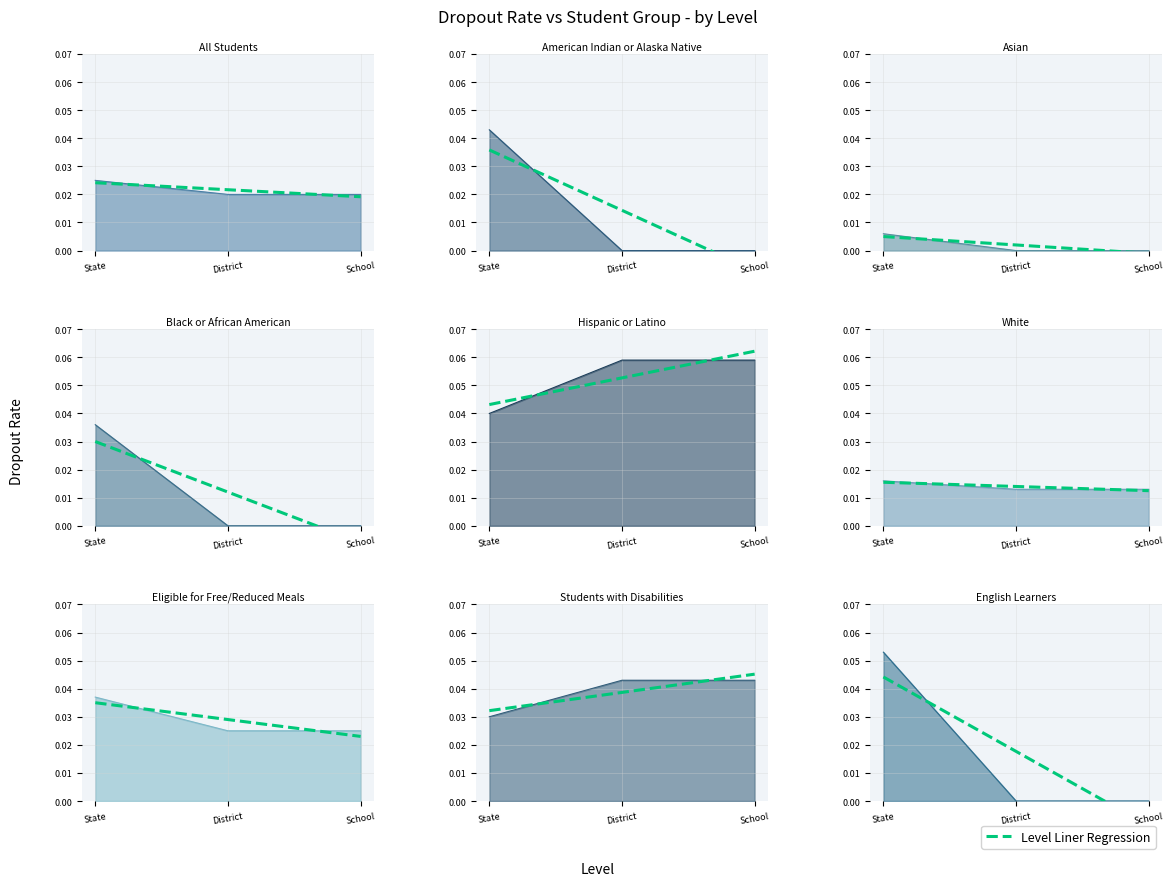

The value at State is 0.0. True or false?

True